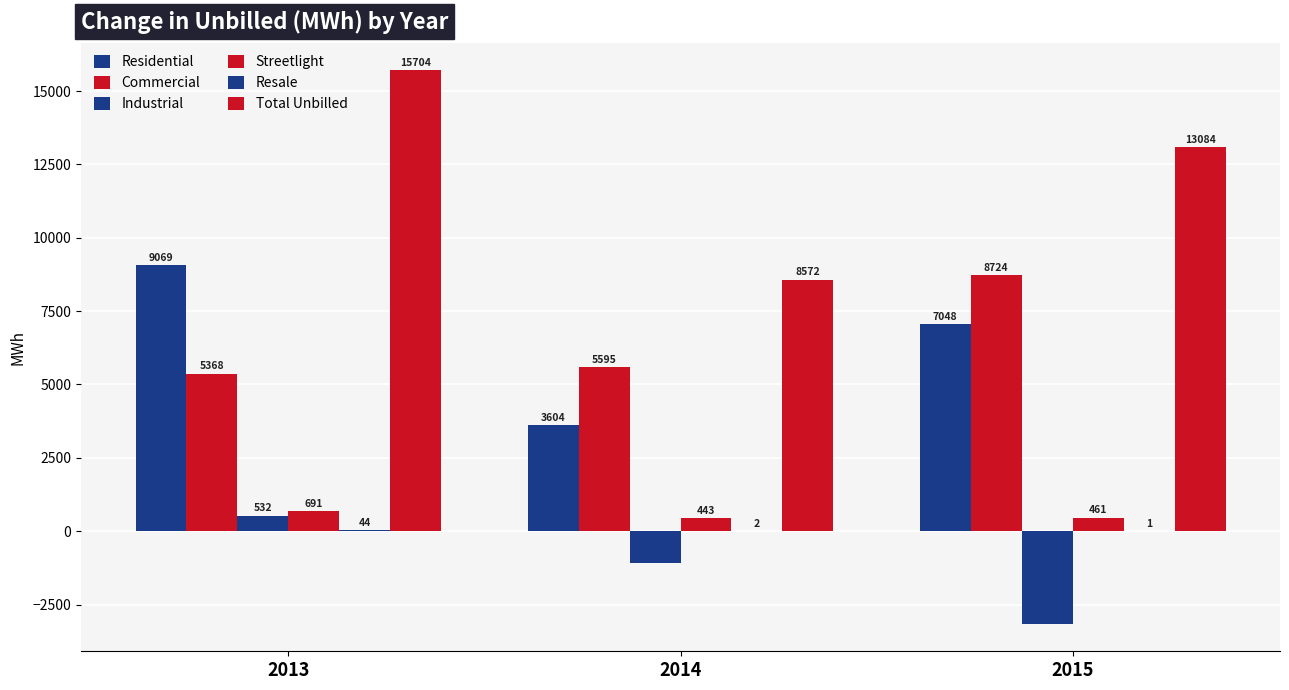

Does the chart contain stacked bars?

No